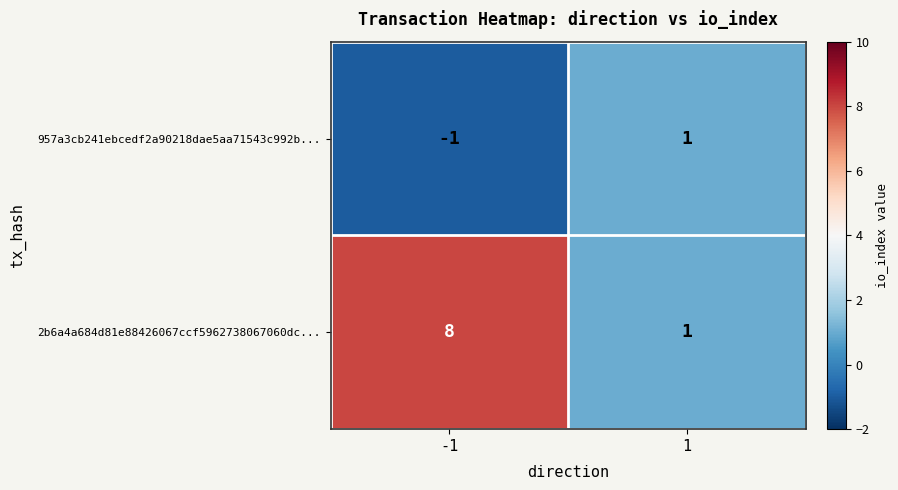

Which series has the largest total across all categories?

2b6a4a684d81e88426067ccf5962738067060dc...